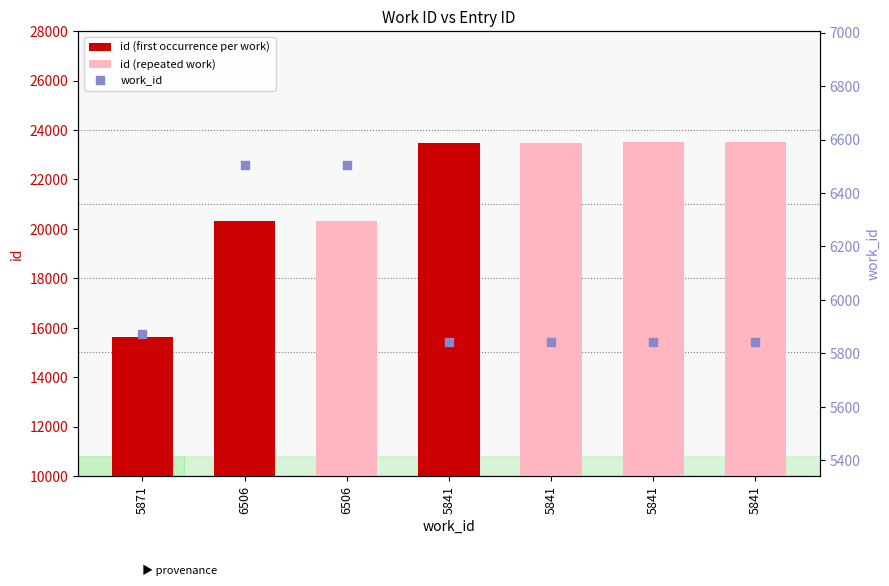

What is the change in value from 6506 to 5841?

-665